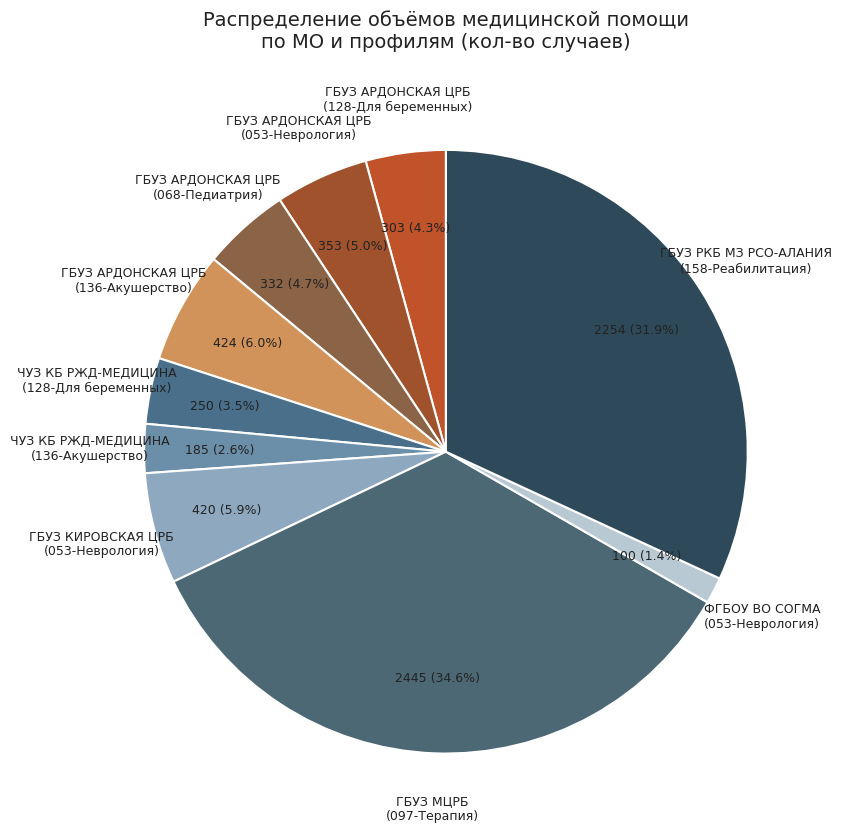

Approximately how many times larger is the value at ГБУЗ АРДОНСКАЯ ЦРБ (128-Для беременных) compared to ГБУЗ АРДОНСКАЯ ЦРБ (053-Неврология)?

0.9